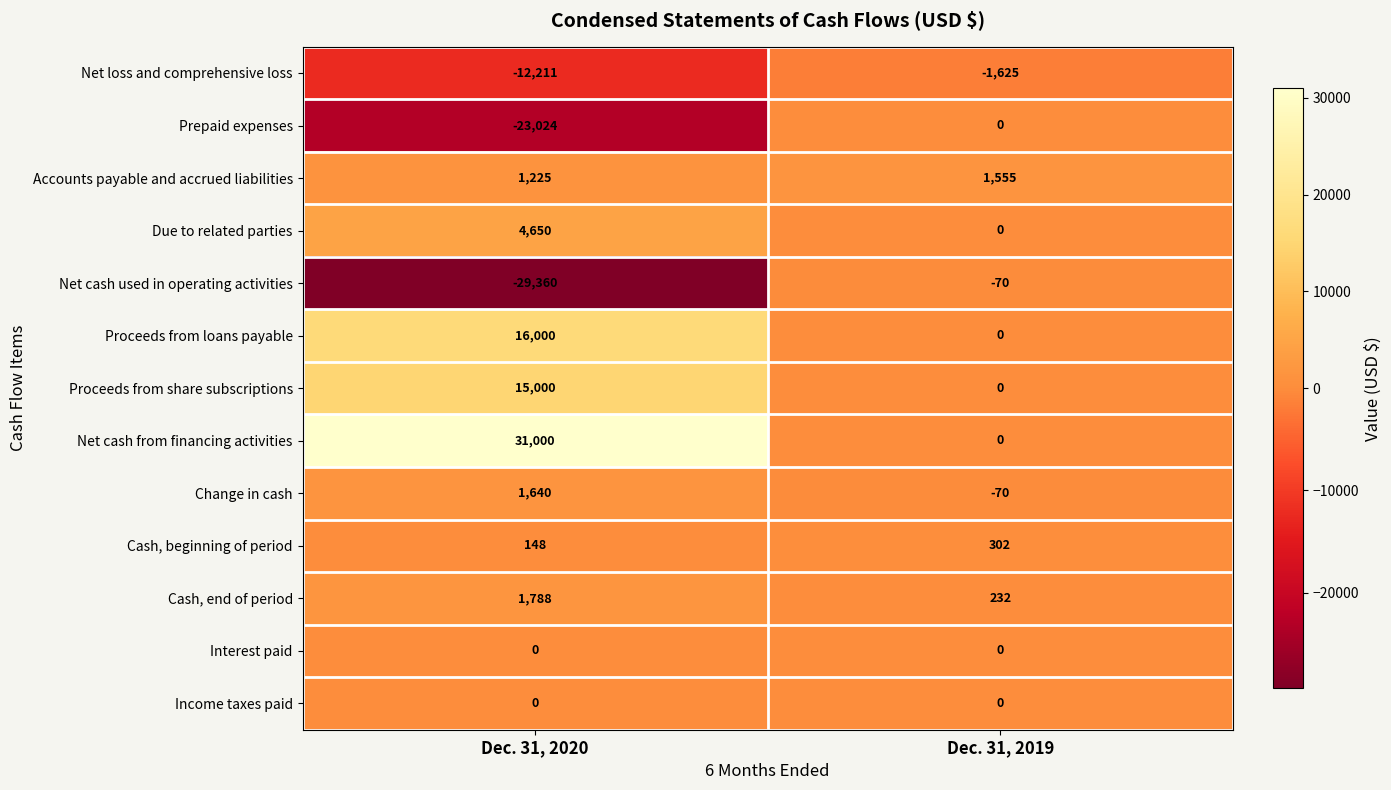

At which label is Accounts payable and accrued liabilities closest to 1390?

Dec. 31, 2020